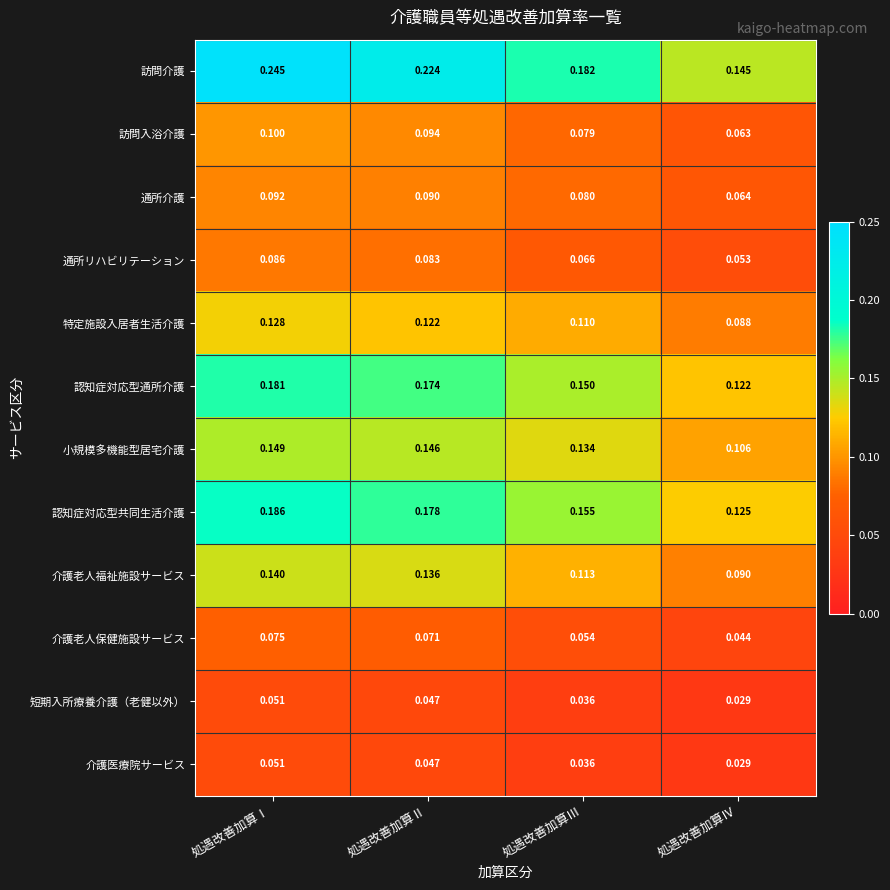

At which label is 特定施設入居者生活介護 closest to 0?

処遇改善加算Ⅳ